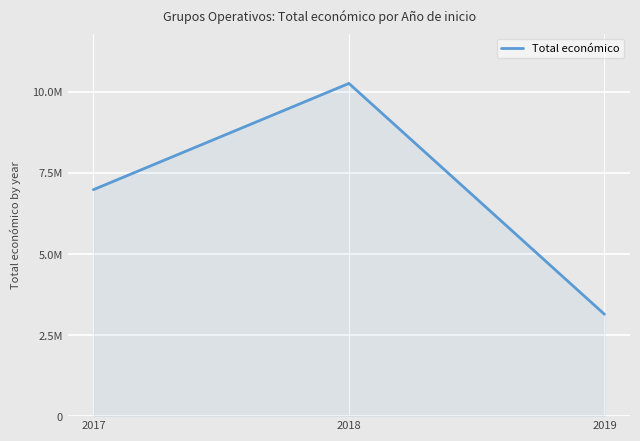

Does the chart display data point markers on the line(s)?

No